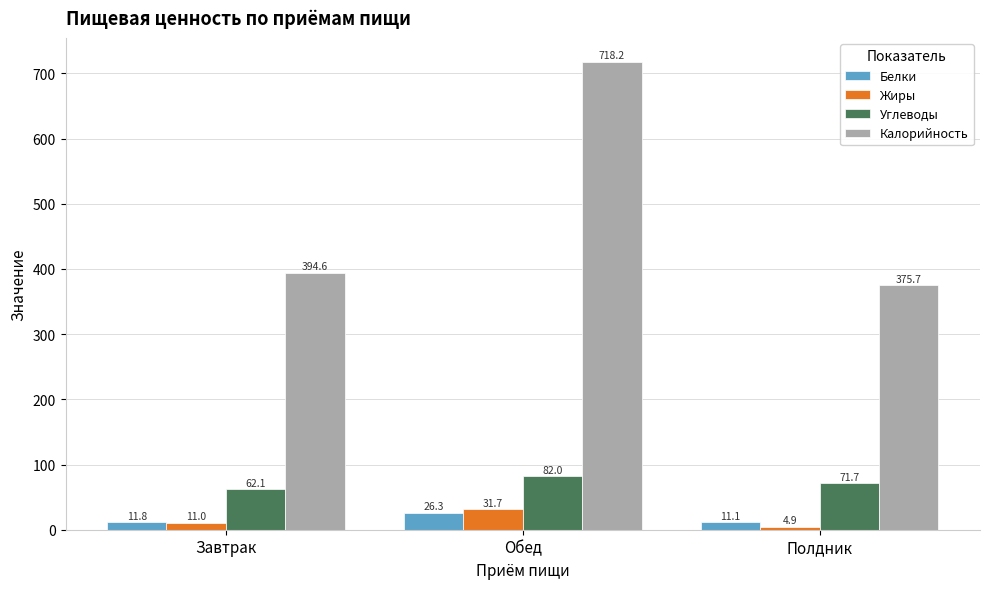

What is the greatest value displayed?

718.2